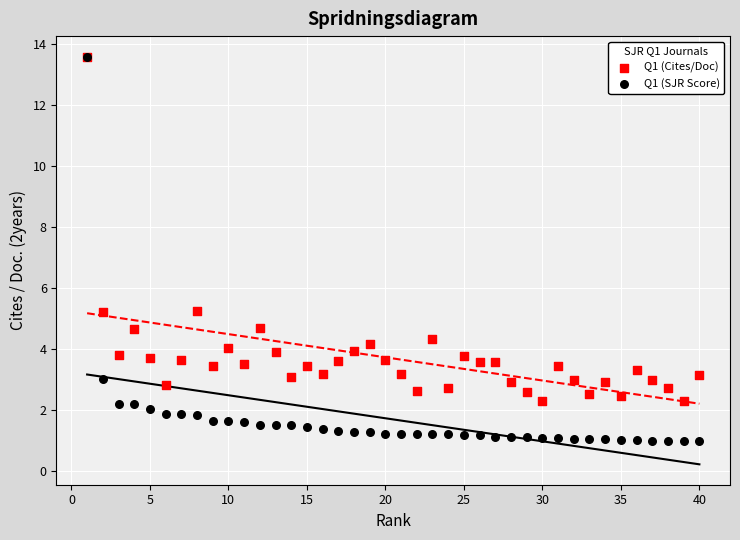

Which series reaches the minimum Y coordinate?

Q1 (SJR Score)